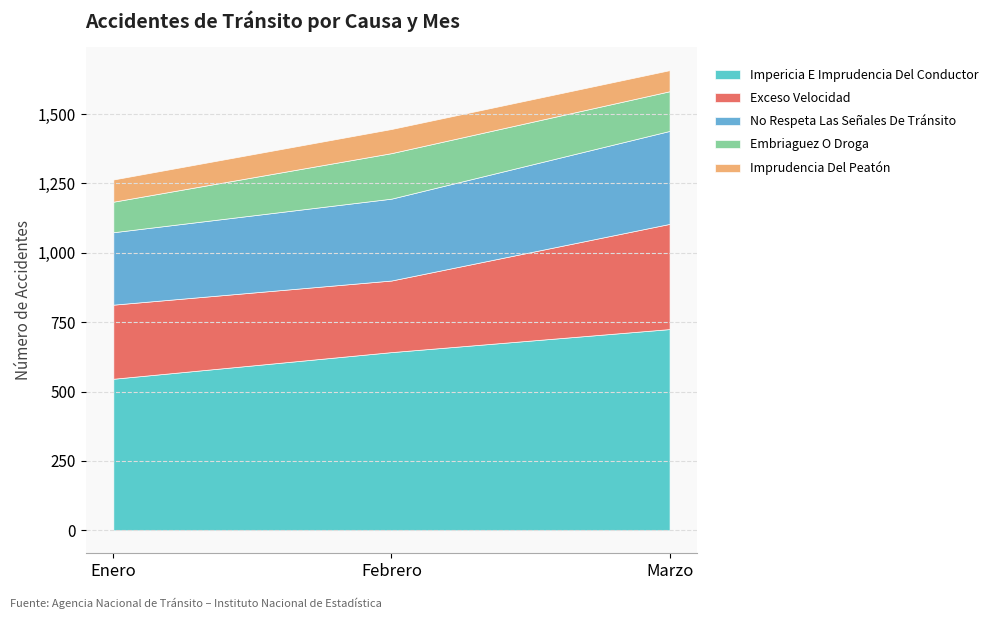

Reading left to right, list all the values displayed in this chart.

Impericia E Imprudencia Del Conductor: 546	642	725
Exceso Velocidad: 267	258	379
No Respeta Las Señales De Tránsito: 261	295	335
Embriaguez O Droga: 110	164	143
Imprudencia Del Peatón: 80	87	76